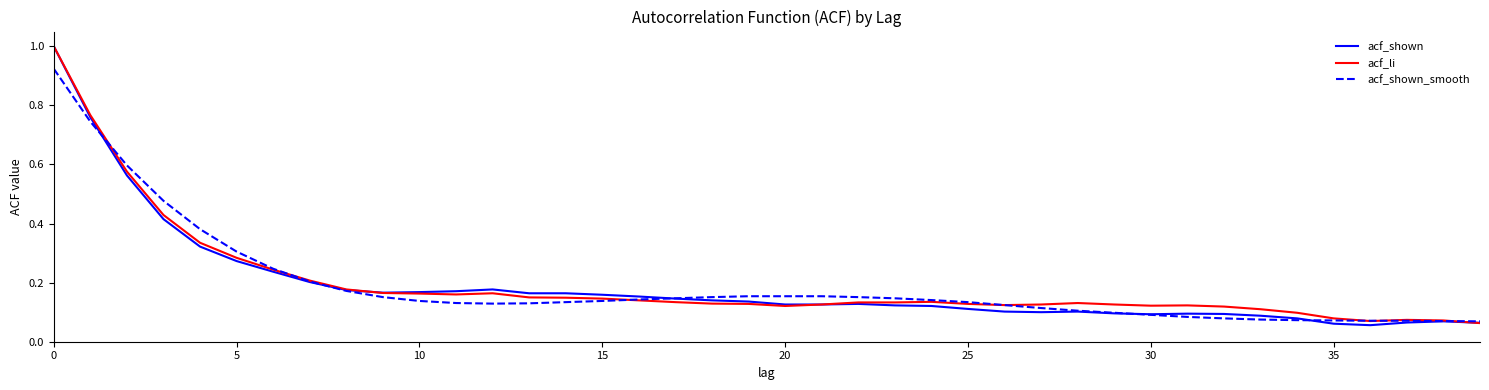

What is the maximum value shown in the chart?

1.0